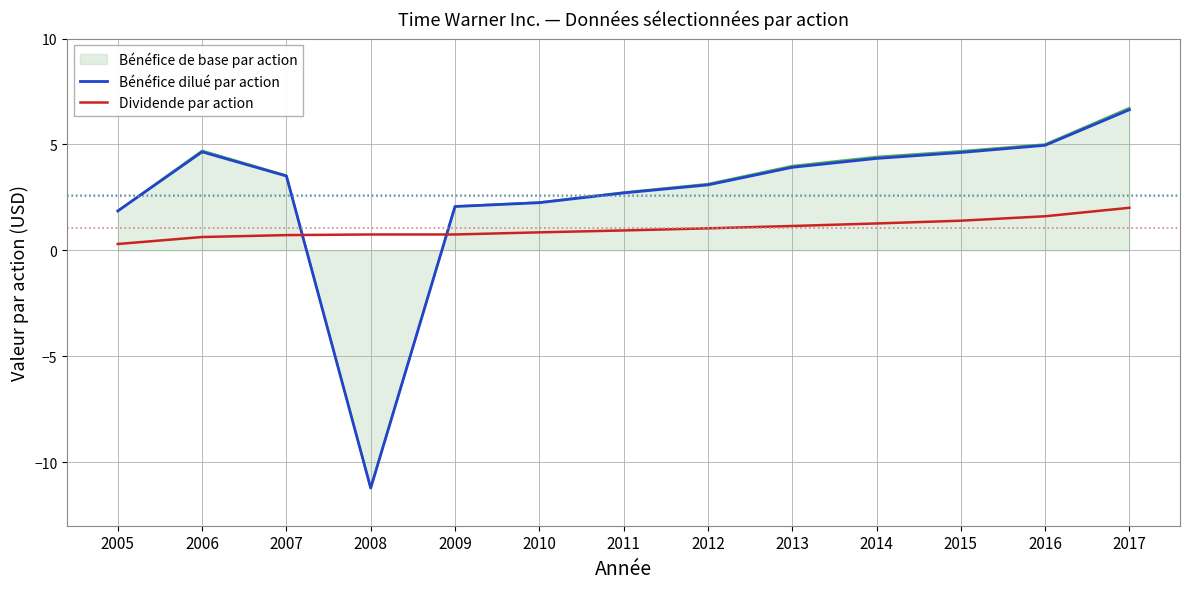

What is the total value across all series at 2012?

7.3